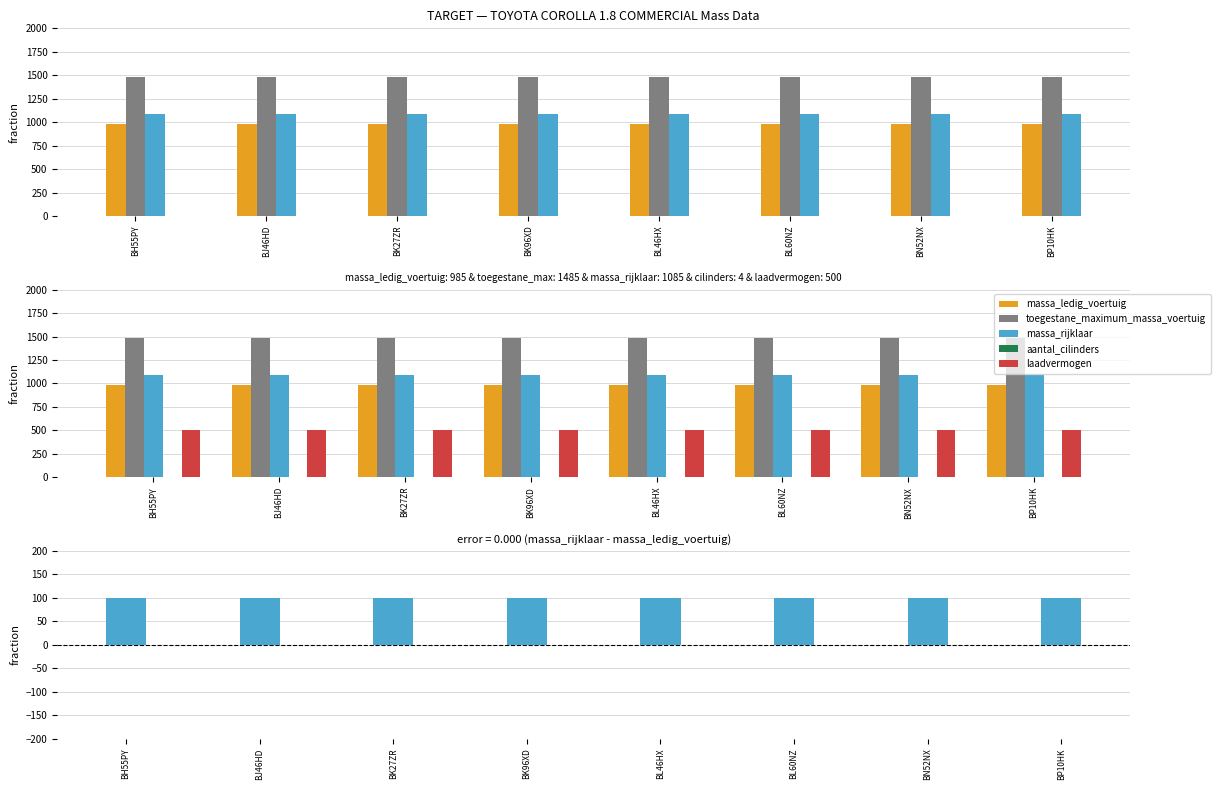

Read the massa_ledig_voertuig value at BH55PY.

985